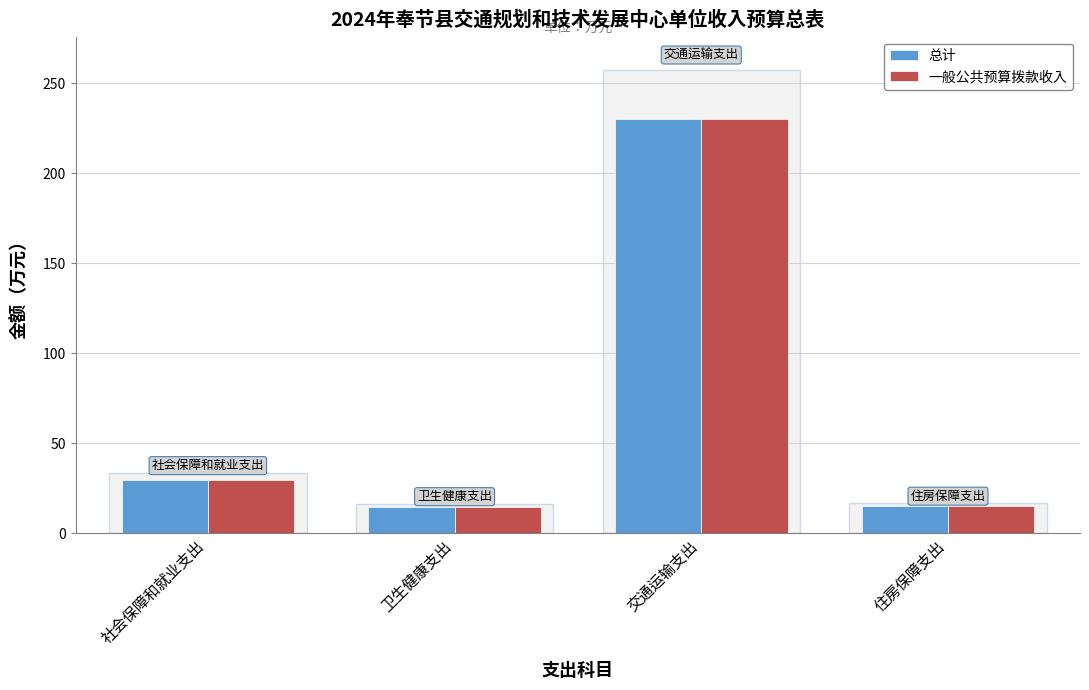

The 总计 series shows 6.1 at 住房保障支出. True or false?

False